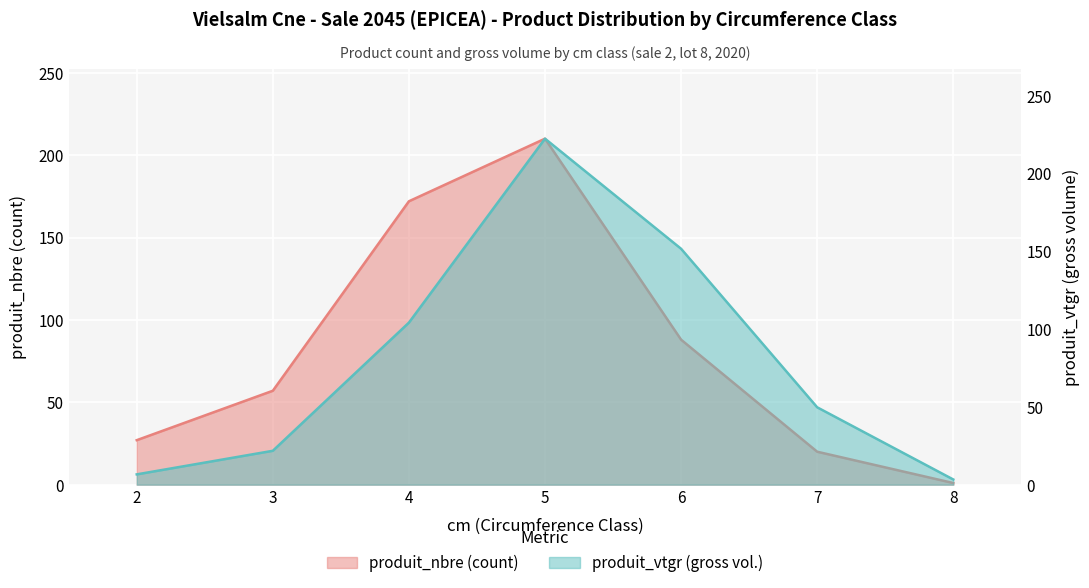

Where does the produit_vtgr series first go above 49?

4